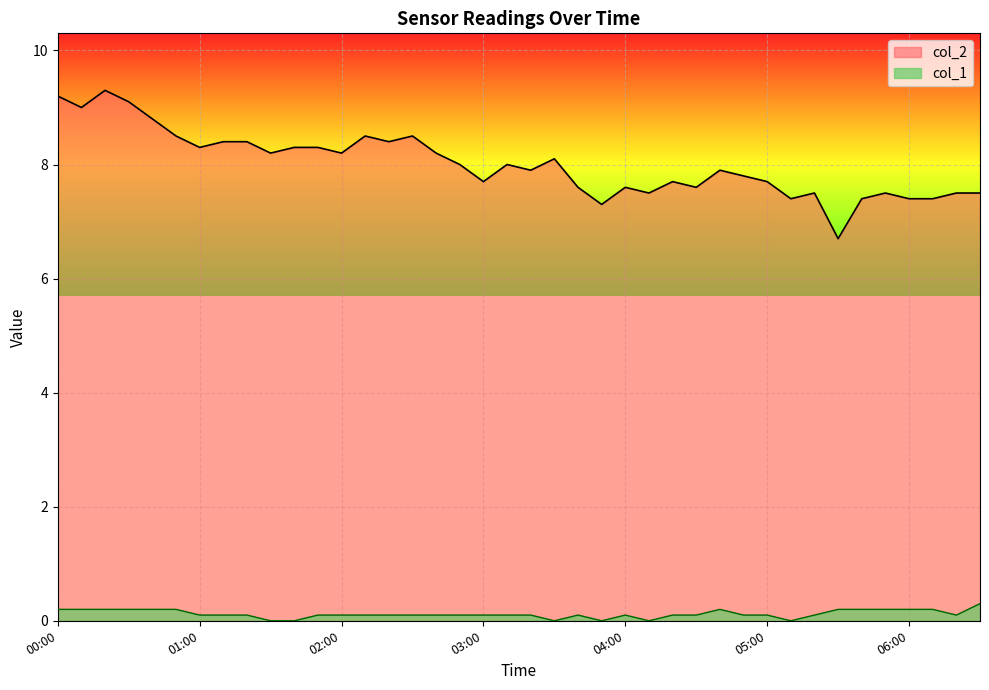

Where is the first local minimum for col_2?

00:10